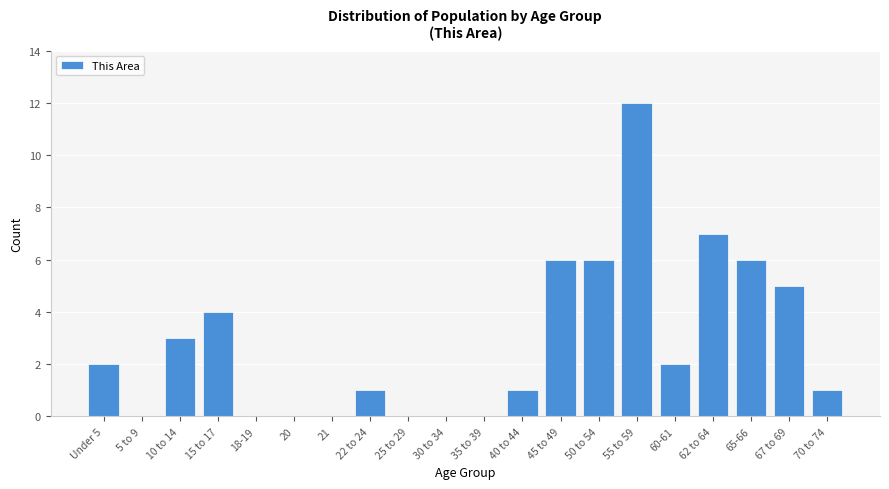

Reading left to right, transcribe all the data shown in this chart.

Under 5=2	5 to 9=0	10 to 14=3	15 to 17=4	18-19=0	20=0	21=0	22 to 24=1	25 to 29=0	30 to 34=0	35 to 39=0	40 to 44=1	45 to 49=6	50 to 54=6	55 to 59=12	60-61=2	62 to 64=7	65-66=6	67 to 69=5	70 to 74=1